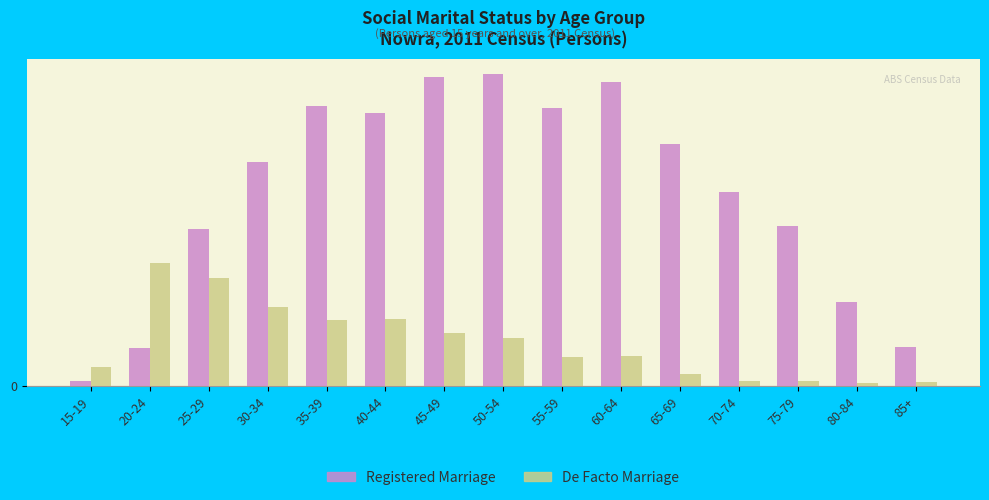

Where is De Facto Marriage nearest to the value 116?

35-39